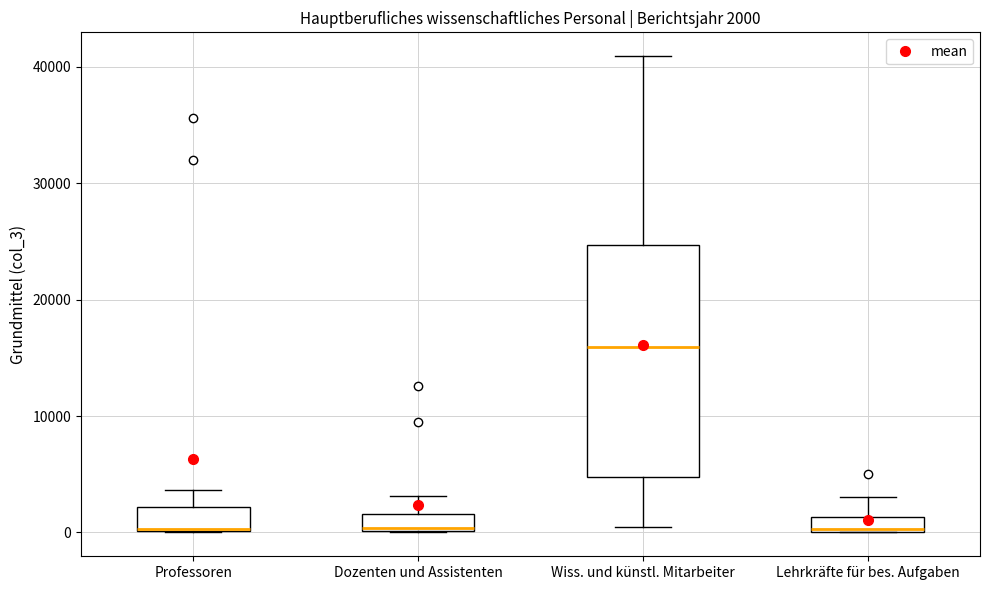

Which box's median line is the highest?

Wiss. und künstl. Mitarbeiter